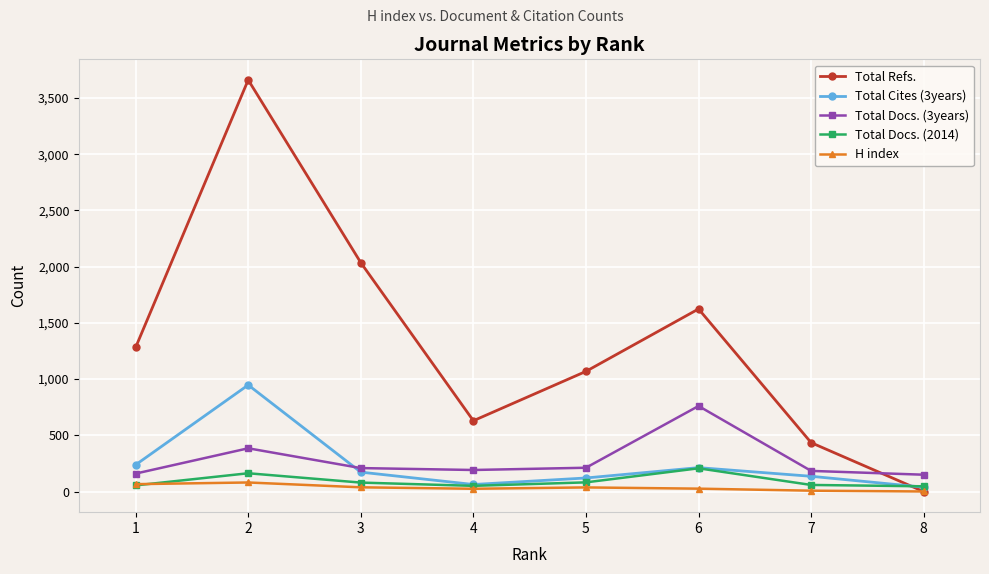

At how many categories does at least one series exceed 2774?

1